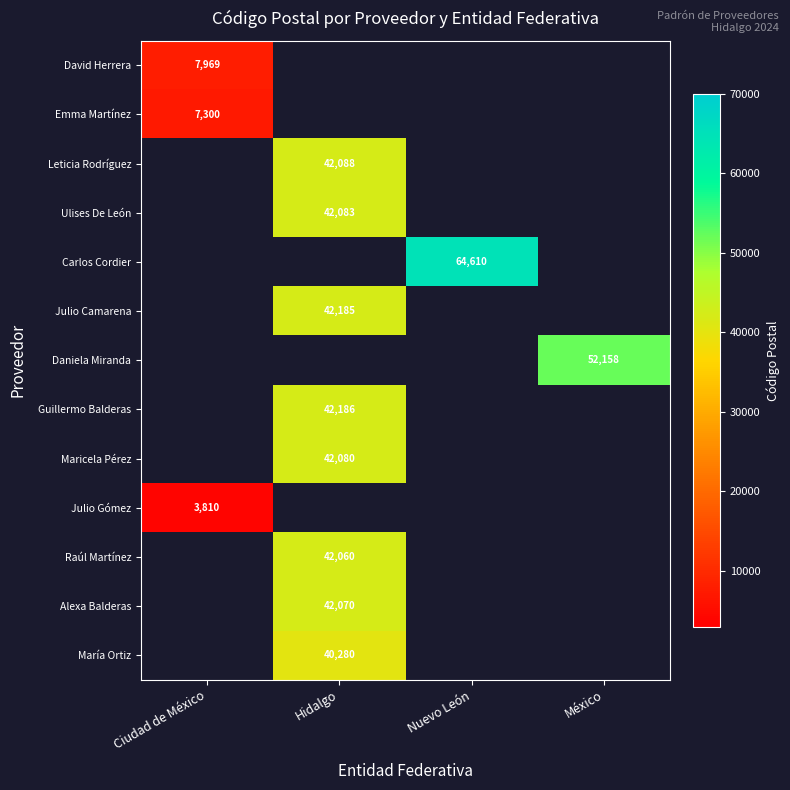

Is the value of Guillermo Balderas at Hidalgo greater than the value of Julio Camarena at Hidalgo?

Yes